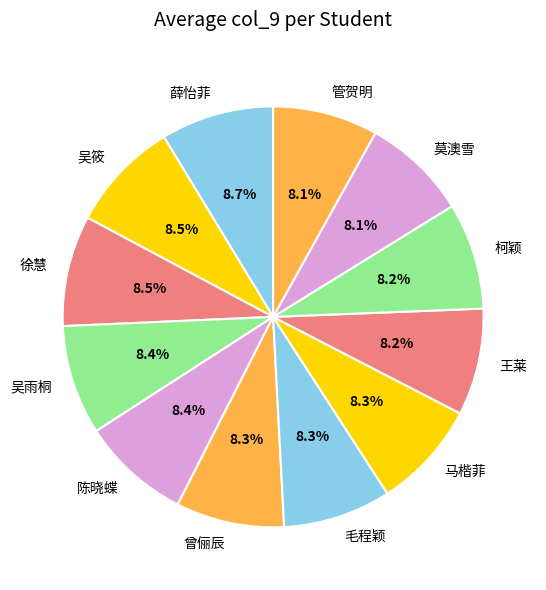

How many segments does this pie chart have?

12